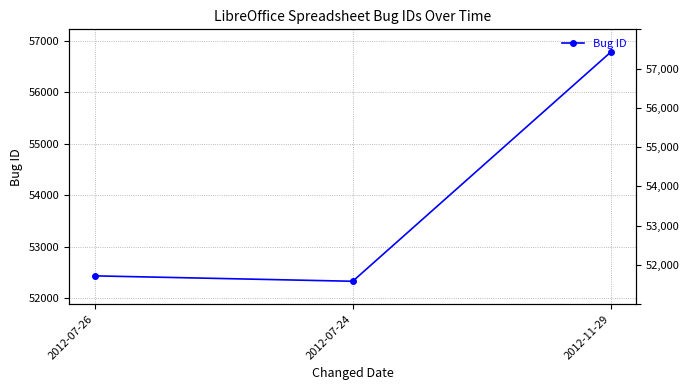

Reading left to right, what are all the values shown in this chart?

2012-07-26=52434	2012-07-24=52329	2012-11-29=56779